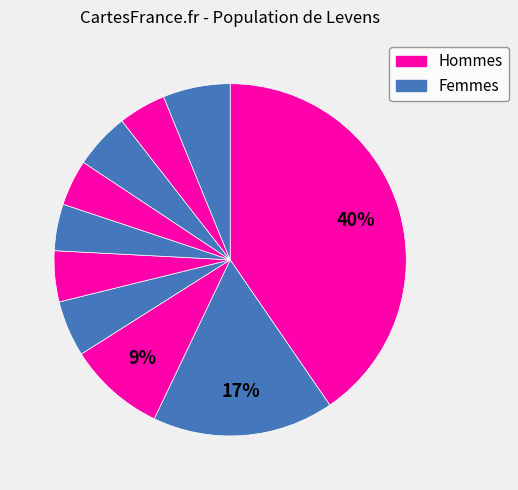

How many segments does this pie chart have?

10